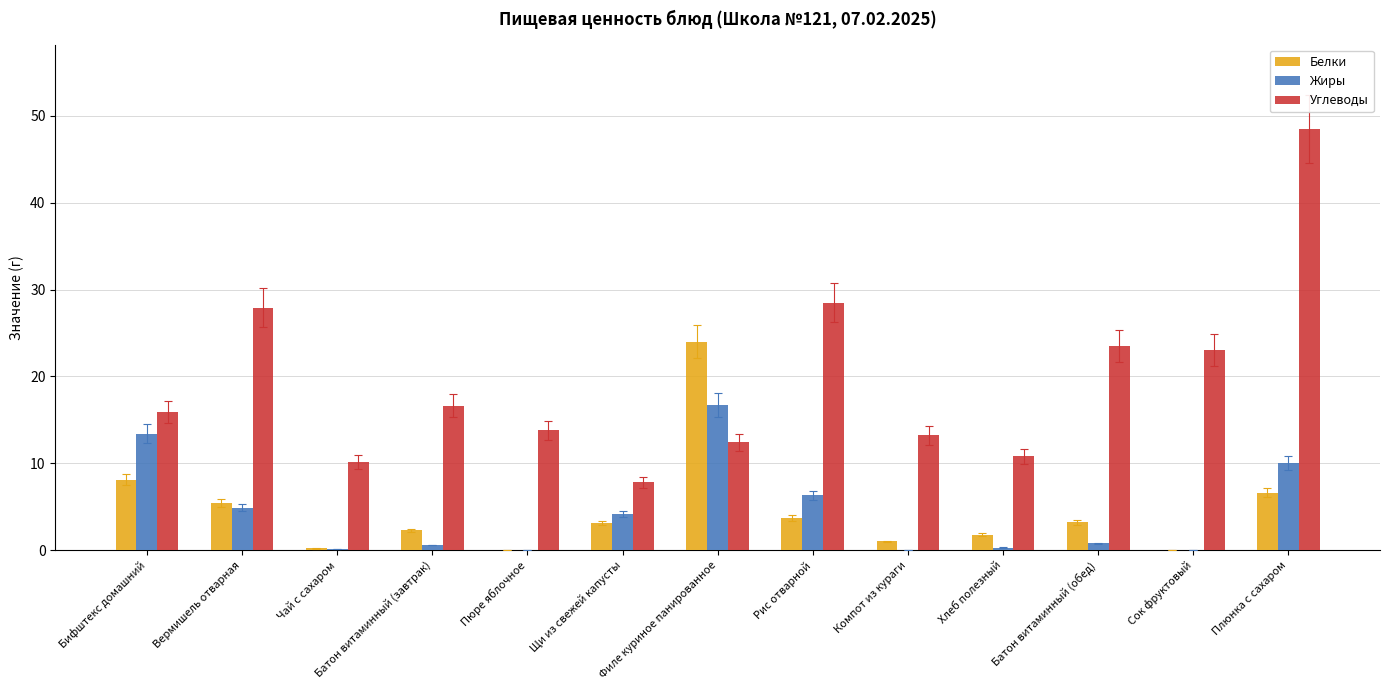

What is the spread (max minus min) of values at Плюнка с сахаром?

41.9